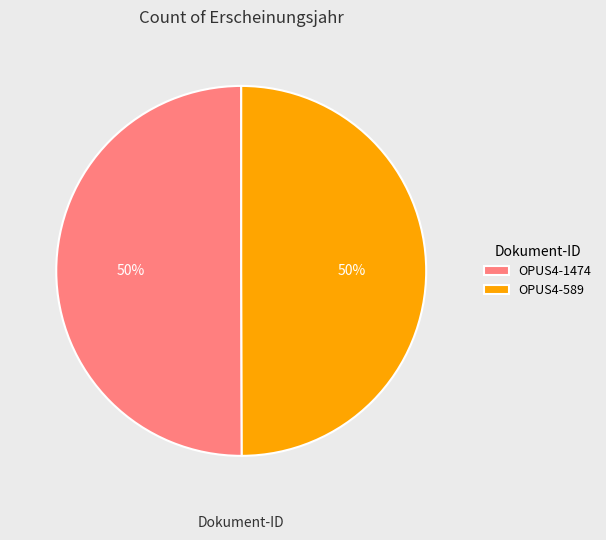

To the nearest percent, what portion does OPUS4-1474 represent?

50%